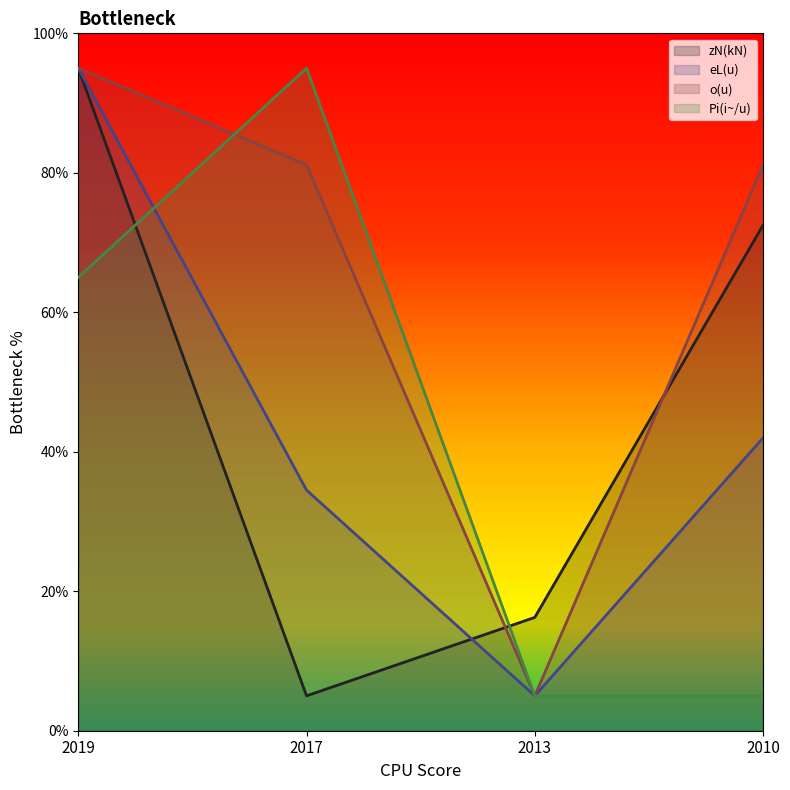

At which label does Pi(i~/u) reach its minimum?

2013